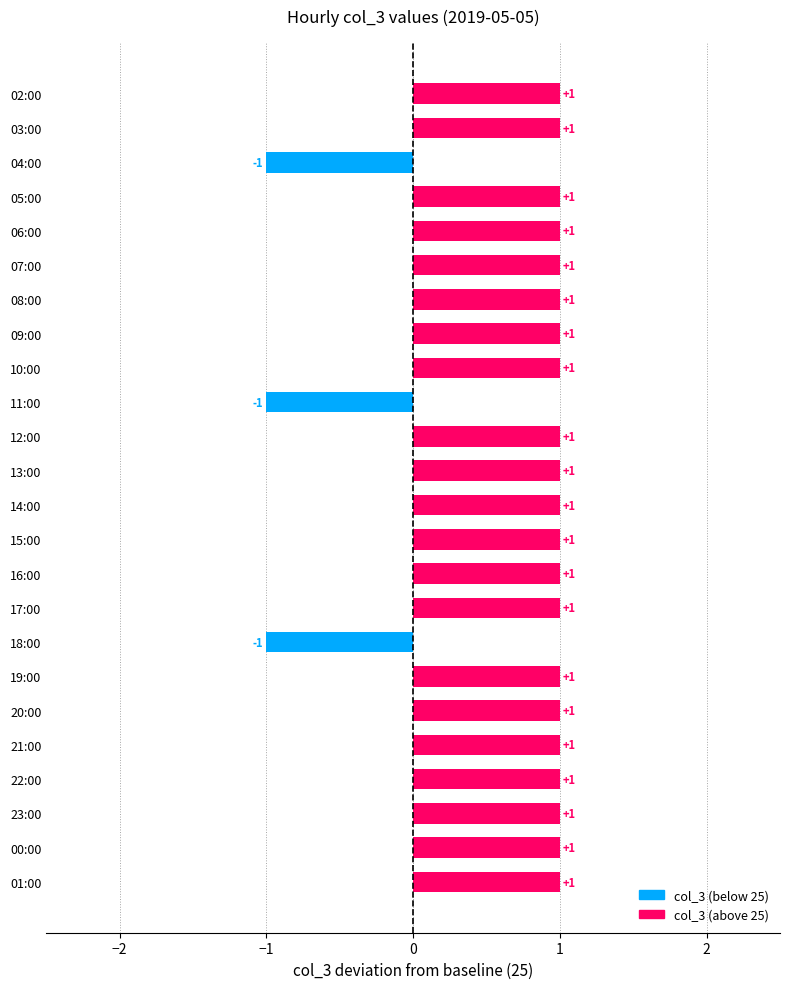

What is the average value?

26